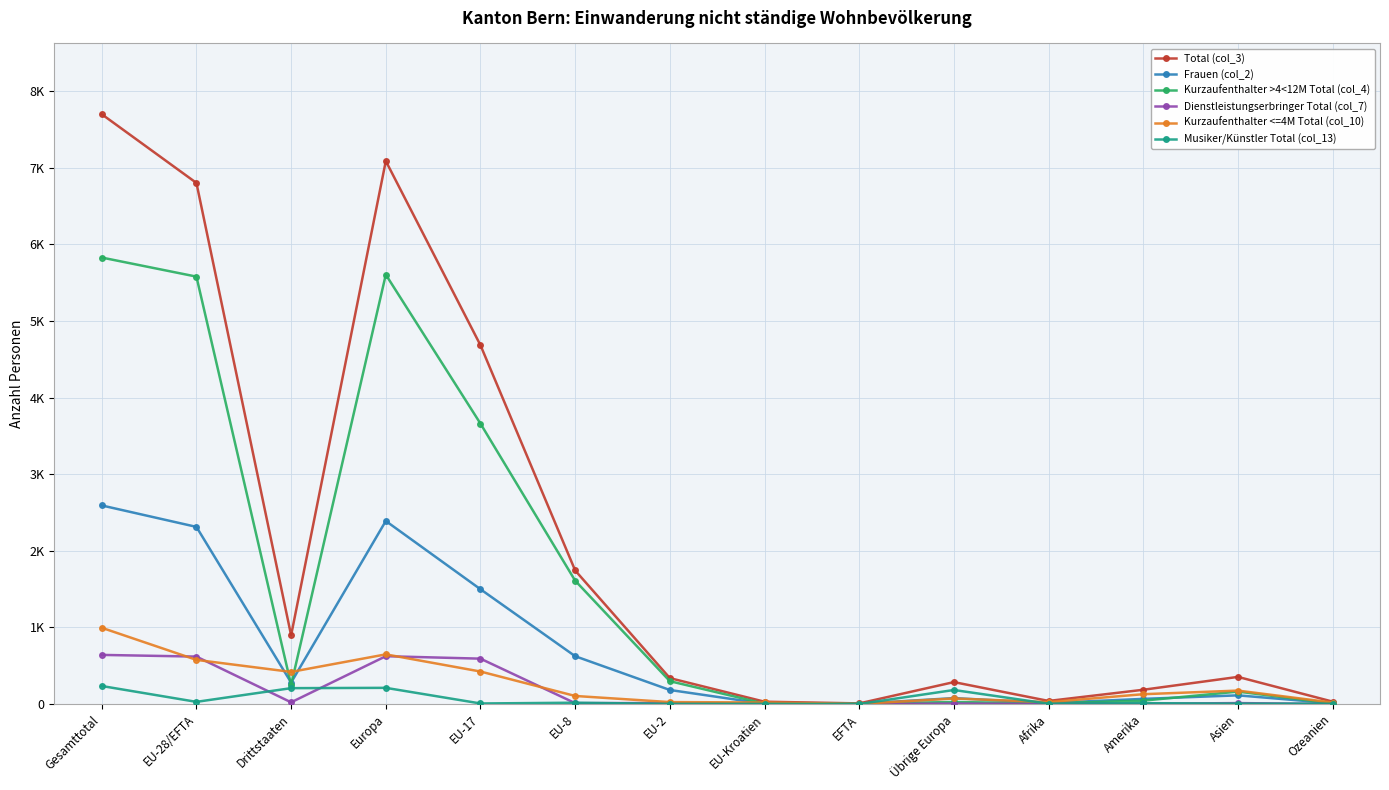

Which has a higher value, Asien or EFTA?

Asien